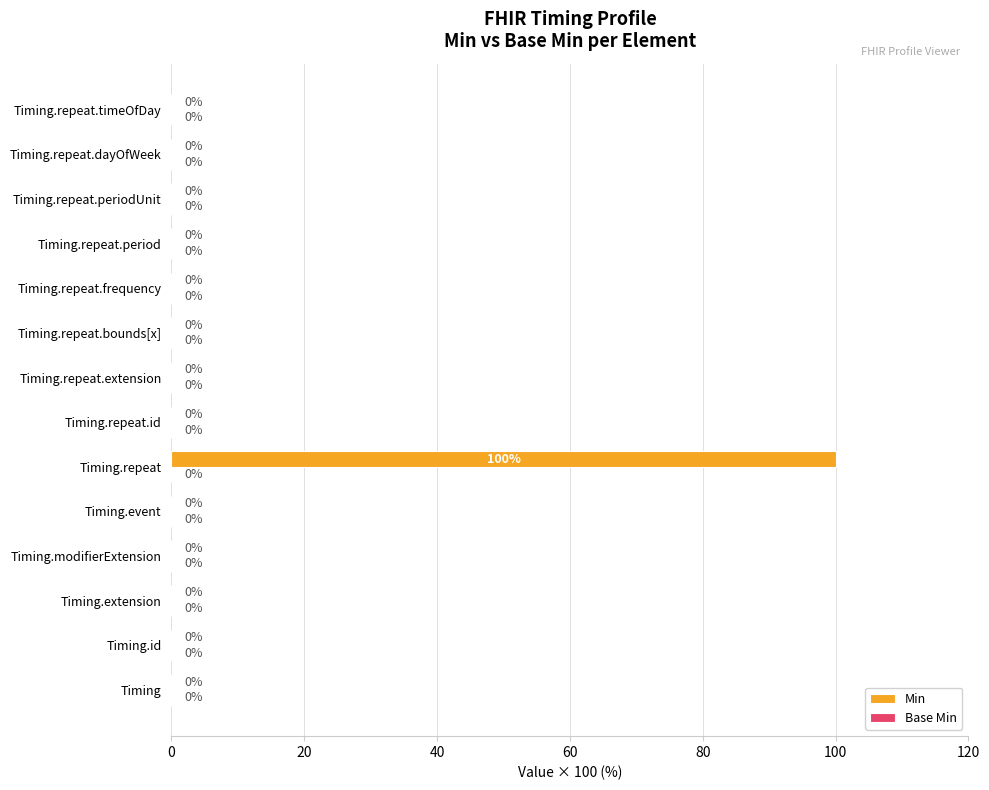

What is the greatest value displayed?

100